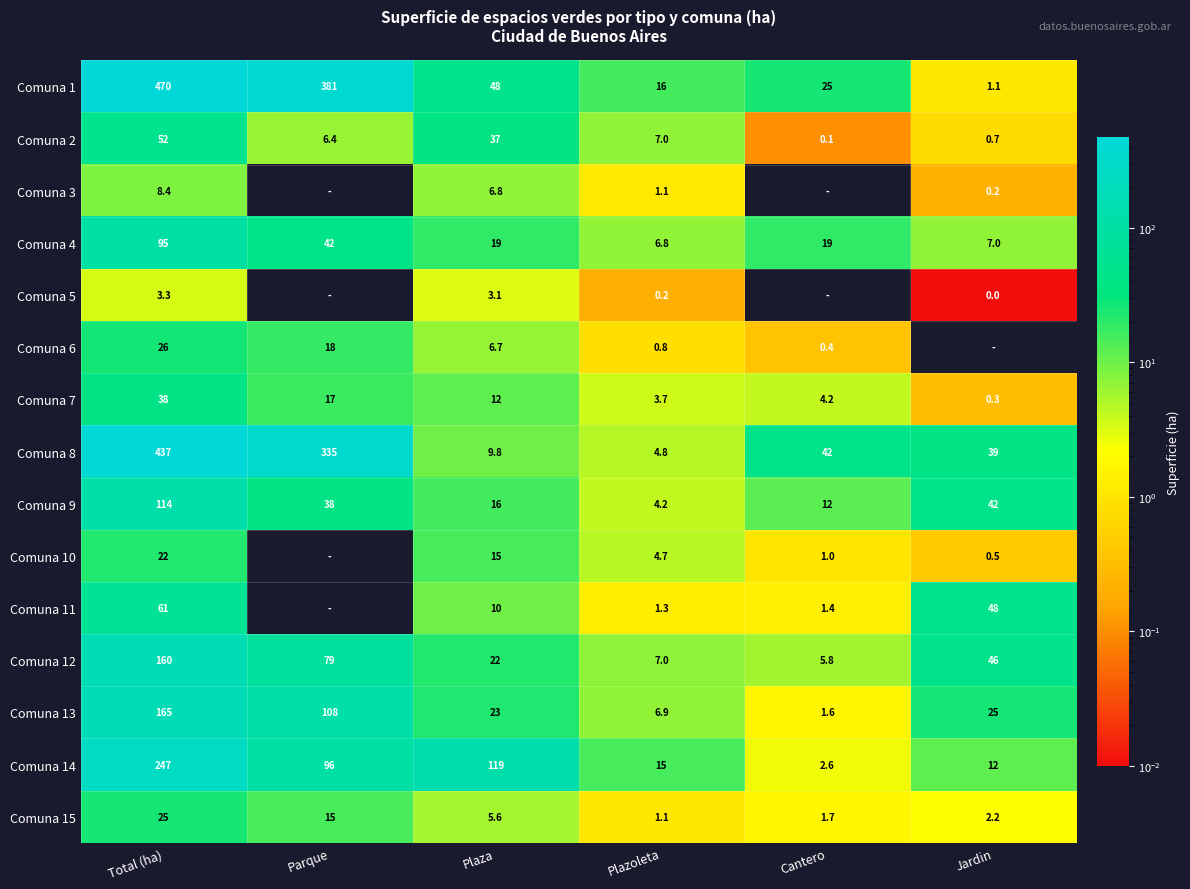

Is the value of Comuna 4 at Jardin greater than the value of Comuna 10 at Cantero?

Yes